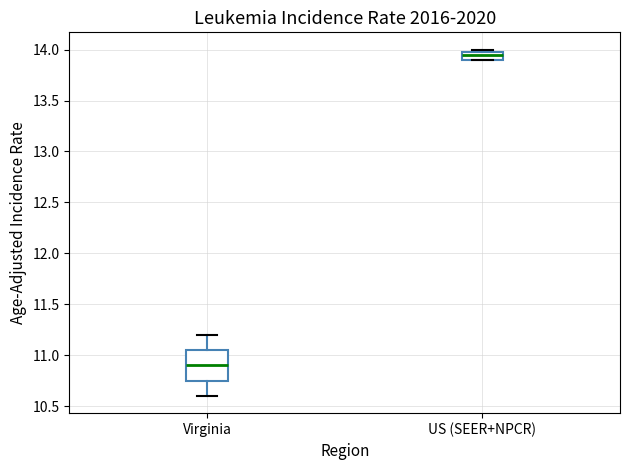

Which box is the tallest, from its lower edge to its upper edge?

Virginia